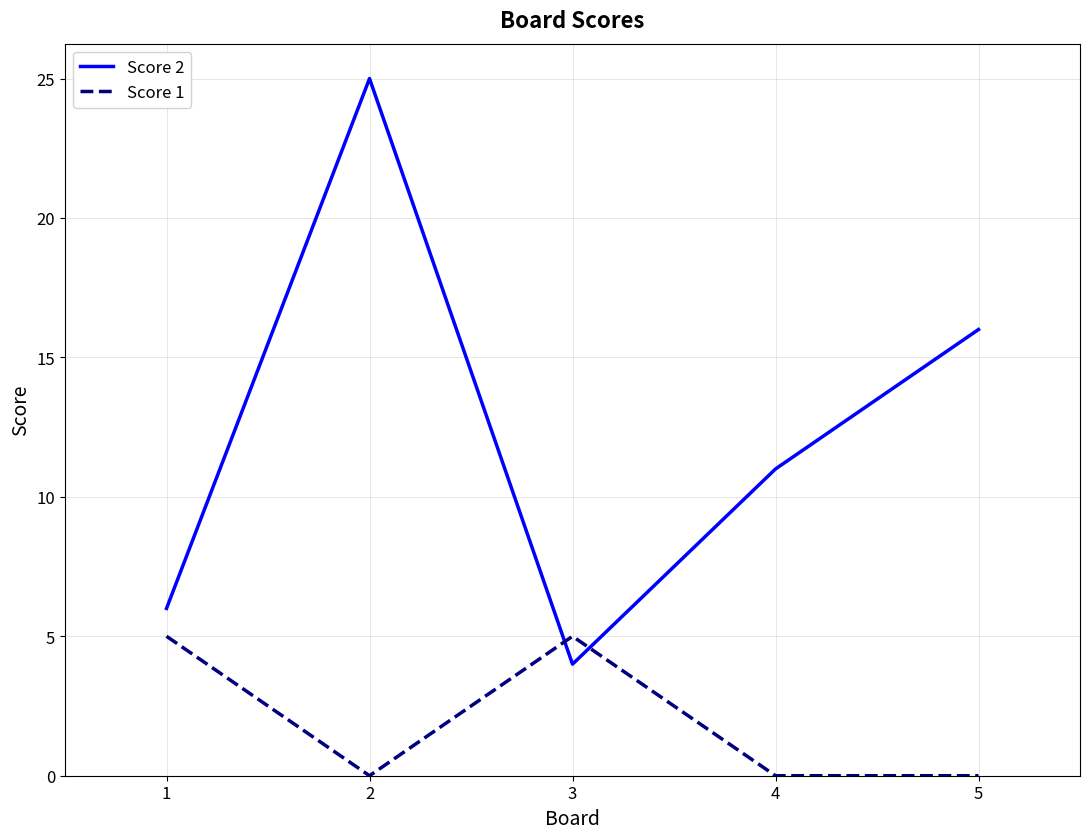

How many lines are shown in the chart?

2